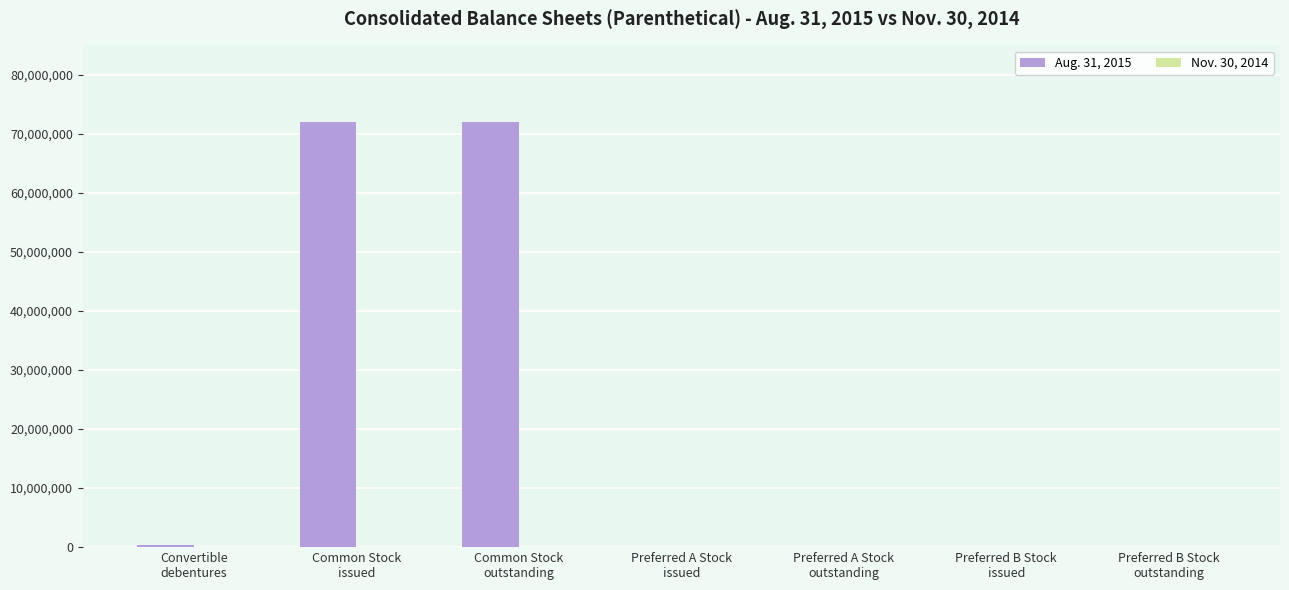

What is the maximum value for Aug. 31, 2015?

72023543